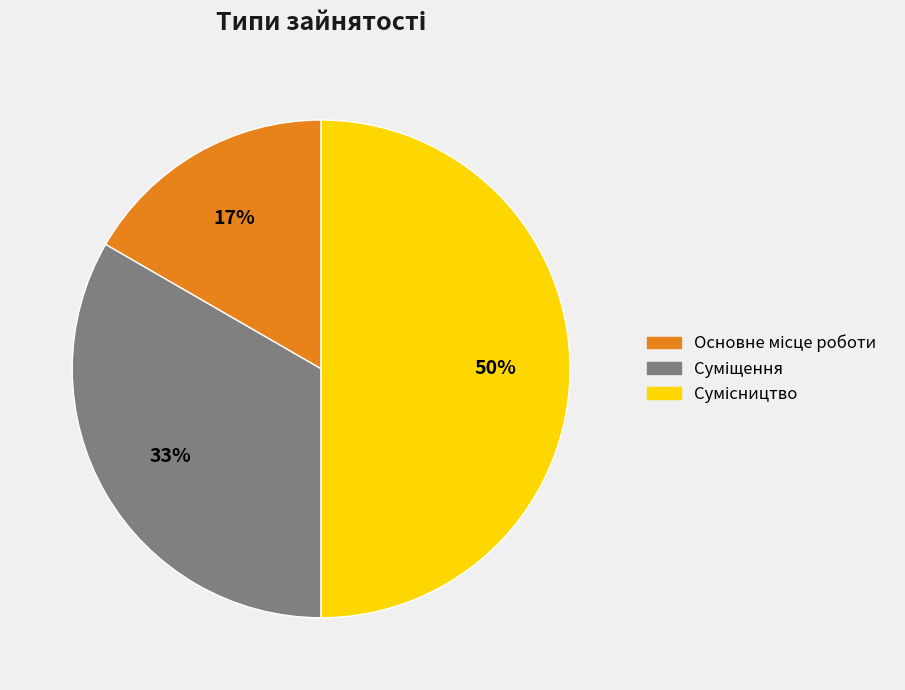

To the nearest percent, what is the average slice percentage?

33%